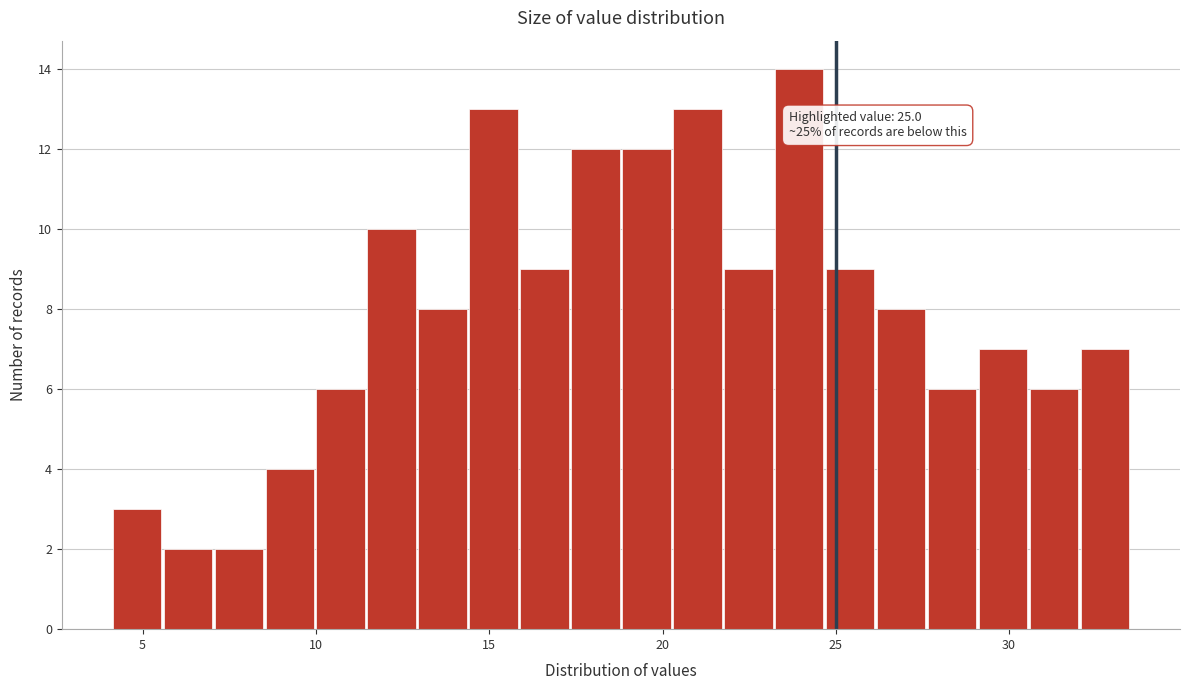

Around what value on the x-axis is the tallest bar? Give the approximate position of its centre, as read against the axis.

24.0